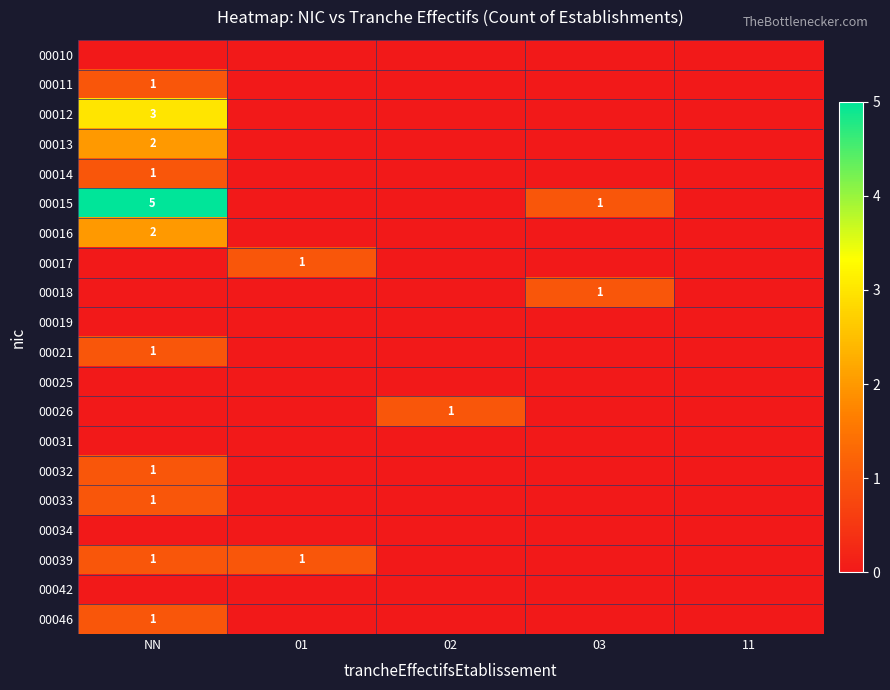

Count the number of data series in this chart.

20